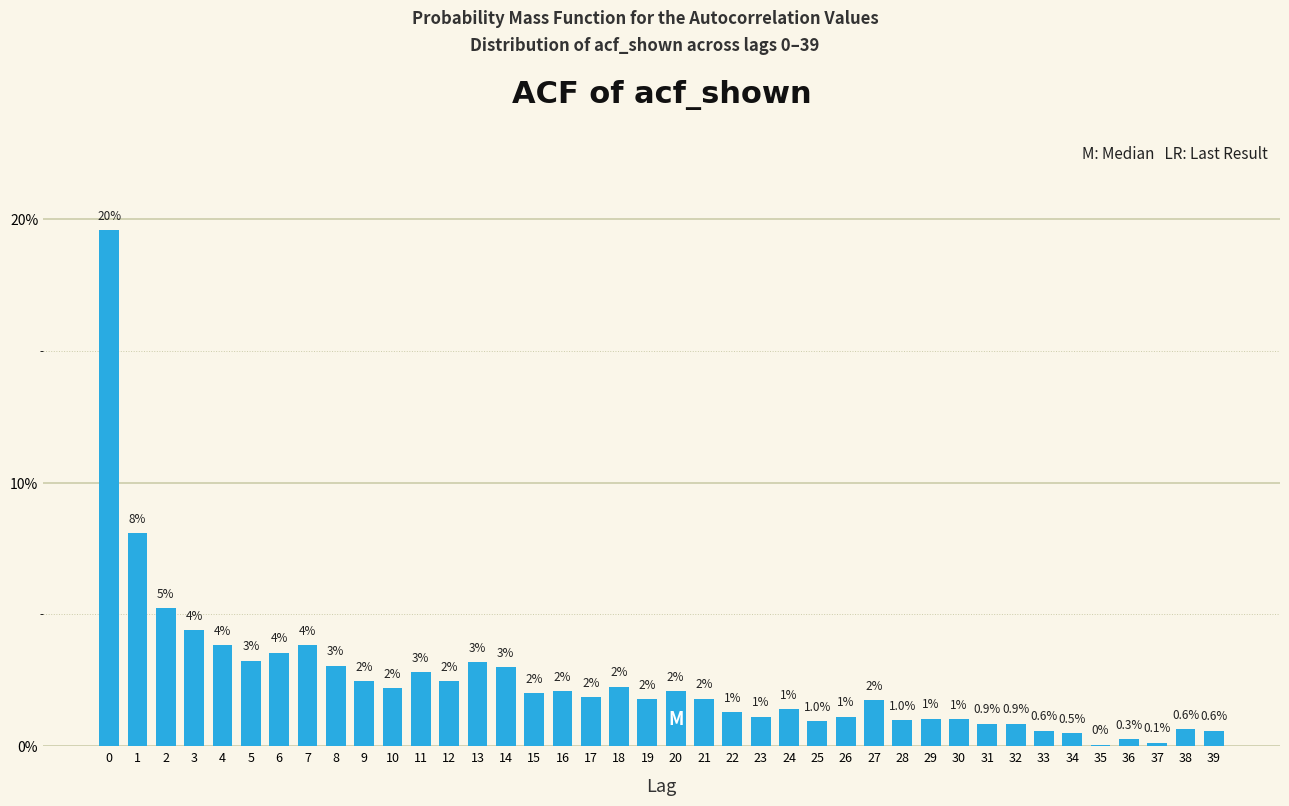

What value does the data have at 34?

0.5